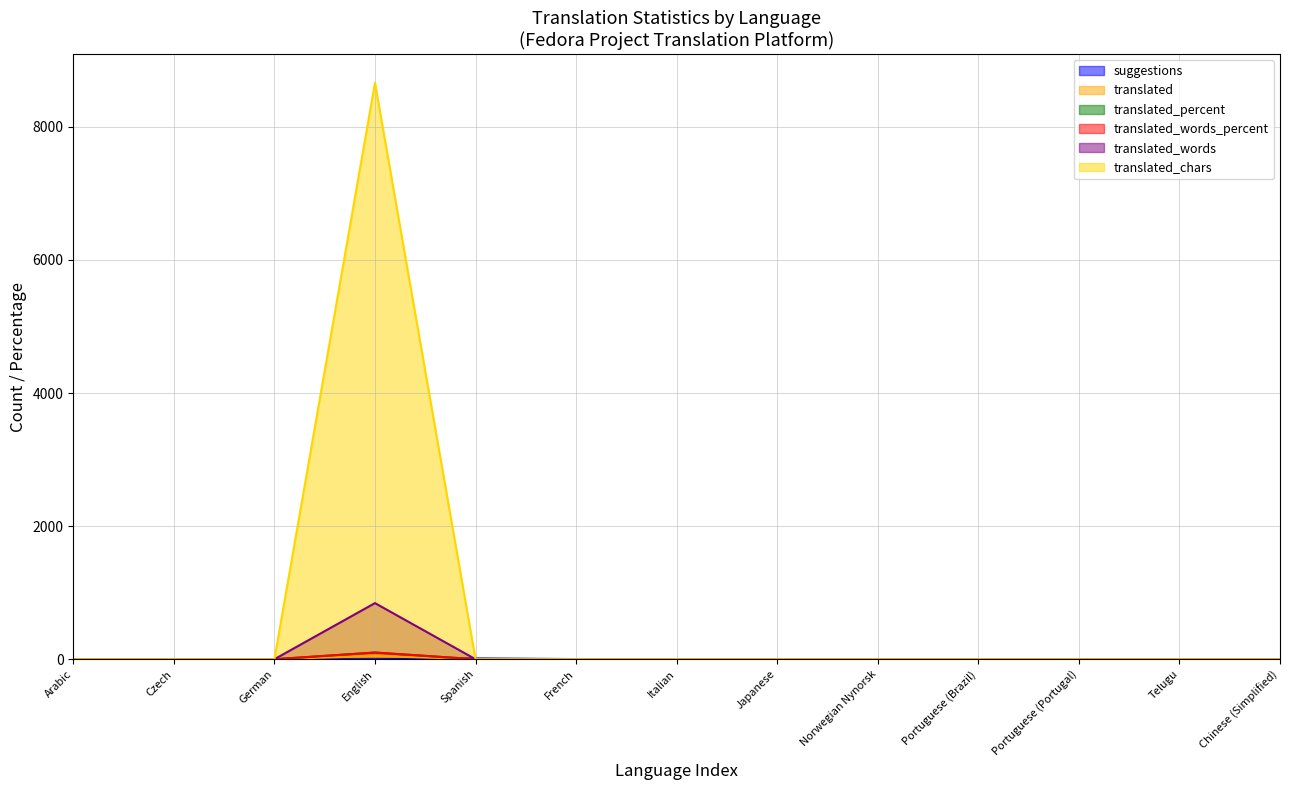

What are all the series names shown in the legend?

suggestions, translated, translated_percent, translated_words_percent, translated_words, translated_chars